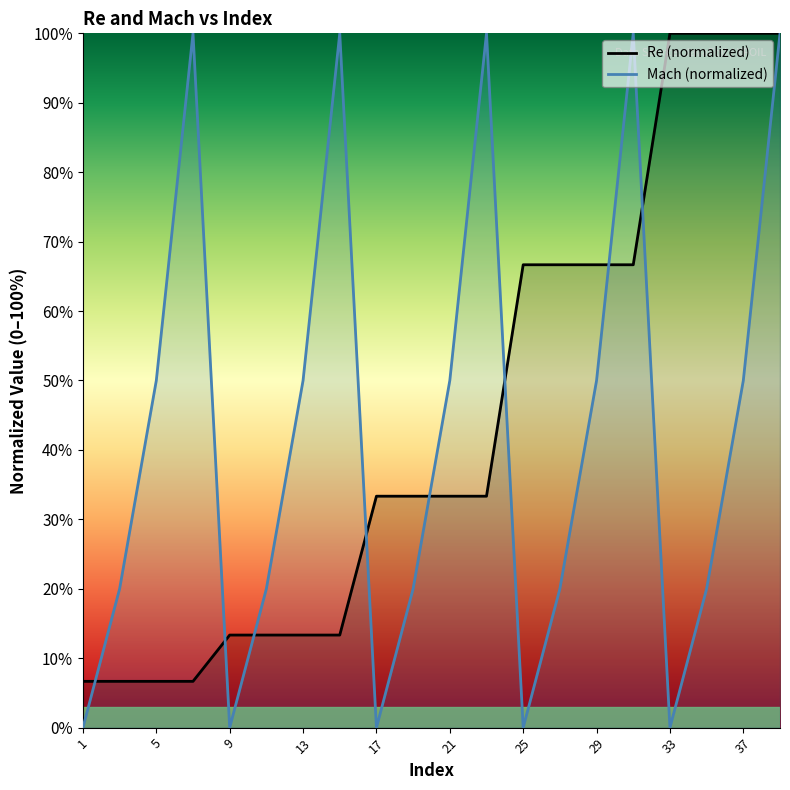

Reading left to right, extract all data points from this chart.

Re: 1=0.1	3=0.1	5=0.1	7=0.1	9=0.1	11=0.1	13=0.1	15=0.1	17=0.3	19=0.3	21=0.3	23=0.3	25=0.7	27=0.7	29=0.7	31=0.7	33=1.0	35=1.0	37=1.0	39=1.0
Mach: 1=0.0	3=0.2	5=0.5	7=1.0	9=0.0	11=0.2	13=0.5	15=1.0	17=0.0	19=0.2	21=0.5	23=1.0	25=0.0	27=0.2	29=0.5	31=1.0	33=0.0	35=0.2	37=0.5	39=1.0